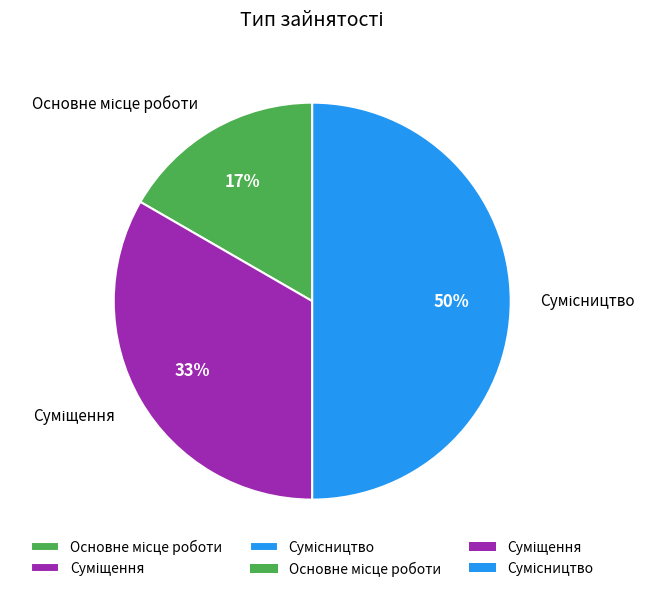

To the nearest percent, what is the difference between the largest and smallest slice percentages?

33%